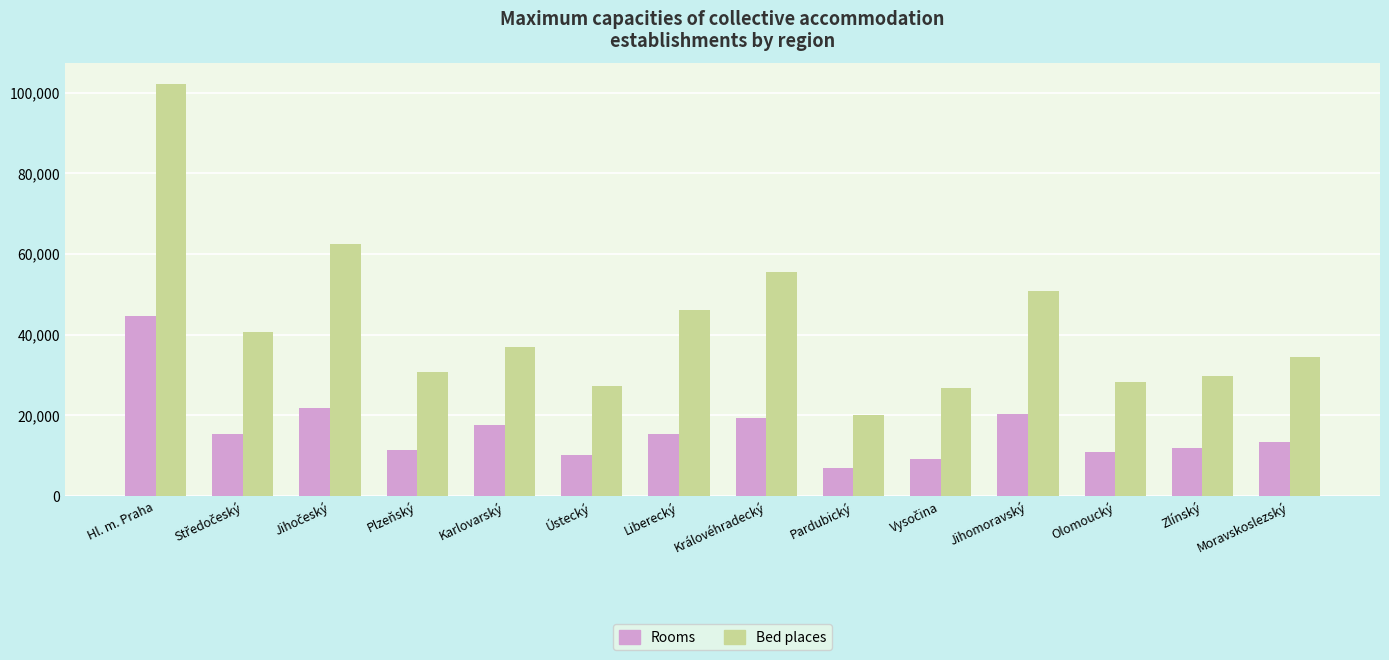

The Rooms series shows 20268 at Jihomoravský. True or false?

True